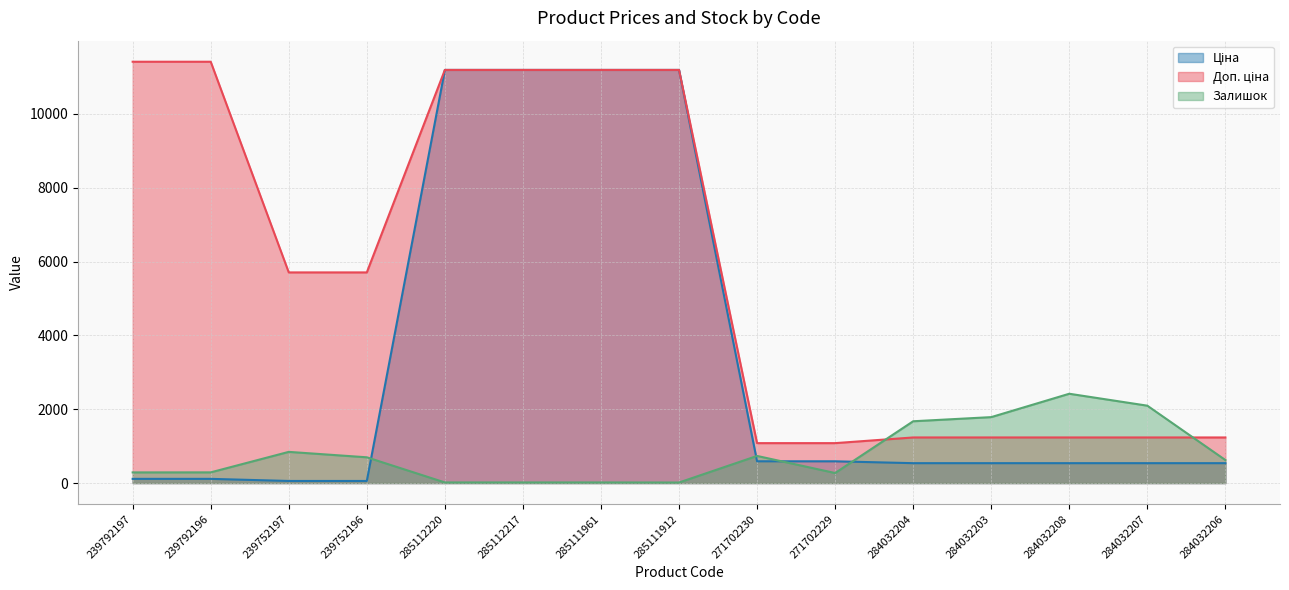

Reading left to right, extract all data points from this chart.

Ціна: 114.1	114.1	57.0	57.0	11188.2	11188.2	11188.2	11188.2	589.9	589.9	539.0	539.0	539.0	539.0	539.0
Доп. ціна: 11410.0	11410.0	5705.0	5705.0	11188.2	11188.2	11188.2	11188.2	1081.7	1081.7	1235.4	1235.4	1235.4	1235.4	1235.4
Залишок: 289.0	290.0	845.0	698.0	17.0	17.0	17.0	15.0	735.0	272.0	1674.0	1786.0	2419.0	2096.0	624.0